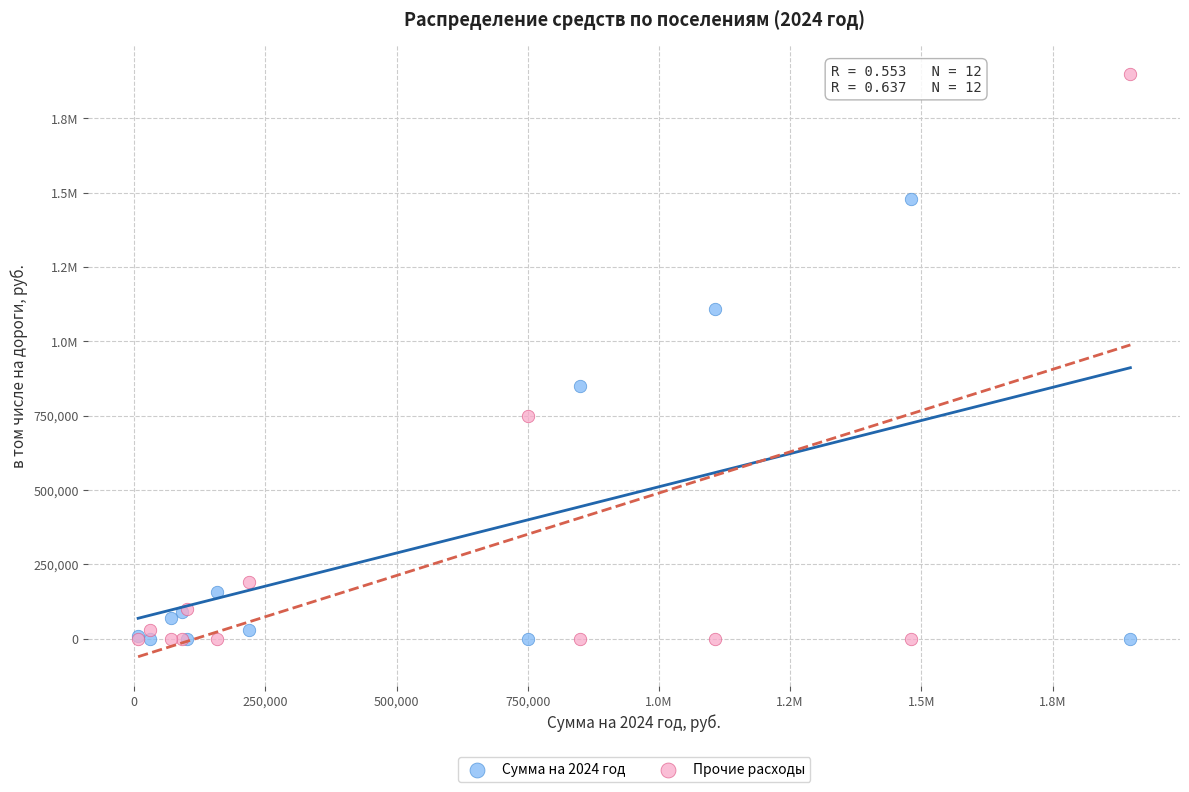

What are all the series names shown in the legend?

Сумма на 2024 год, Прочие расходы